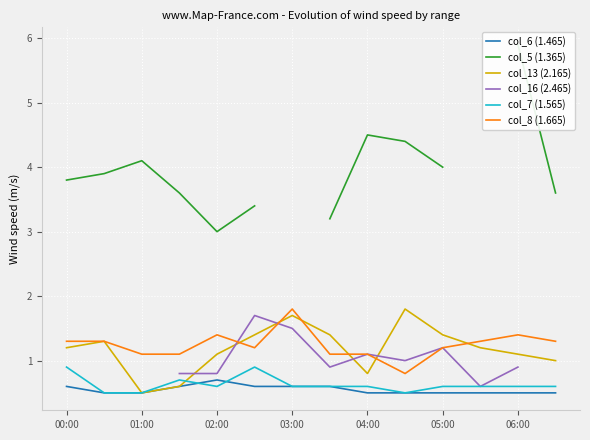

What is the maximum value shown in the chart?

5.9